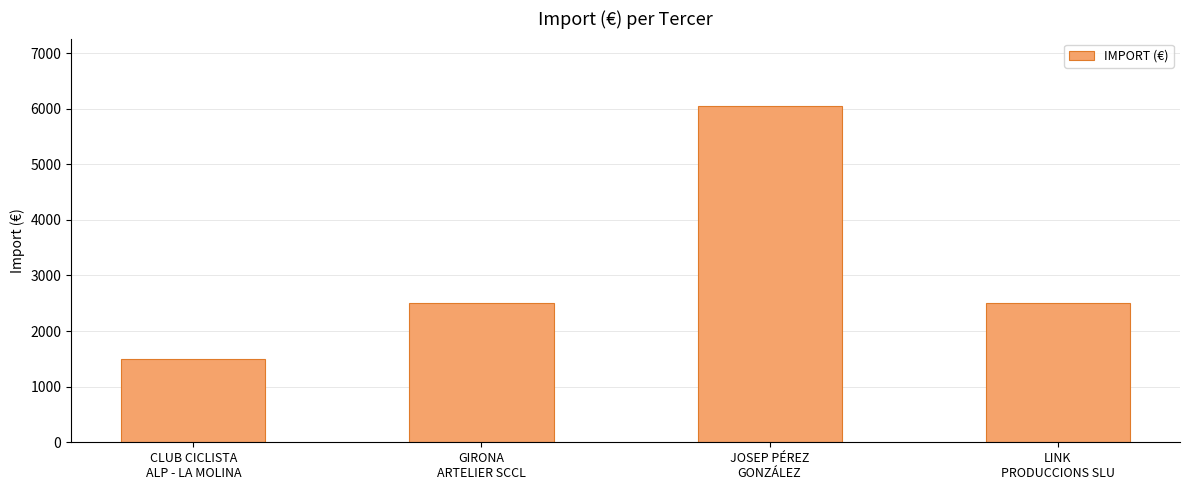

What is the greatest value displayed?

6050